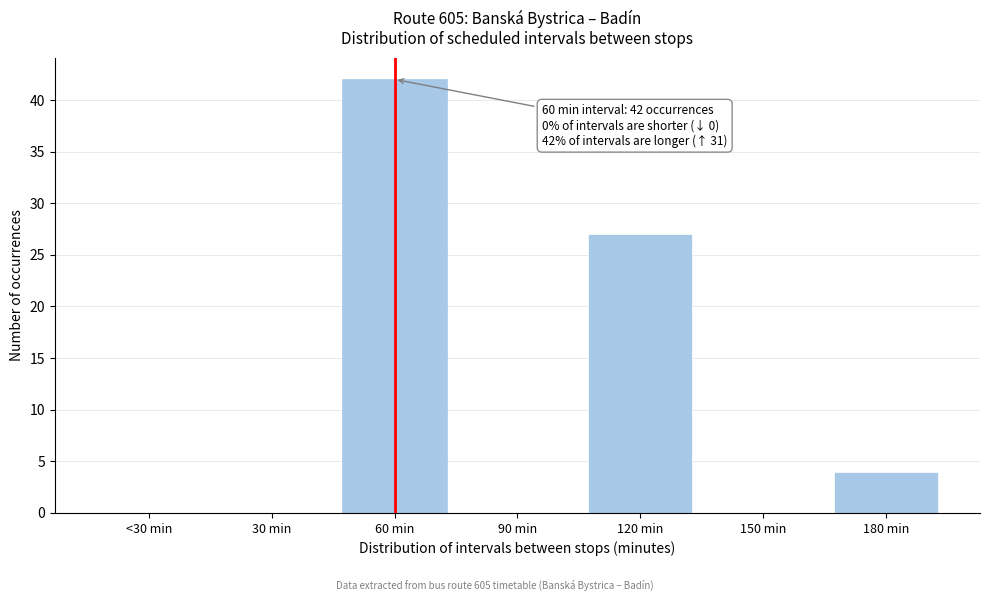

Reading left to right, transcribe all the data shown in this chart.

<30 min=0	30 min=0	60 min=42	90 min=0	120 min=27	150 min=0	180 min=4